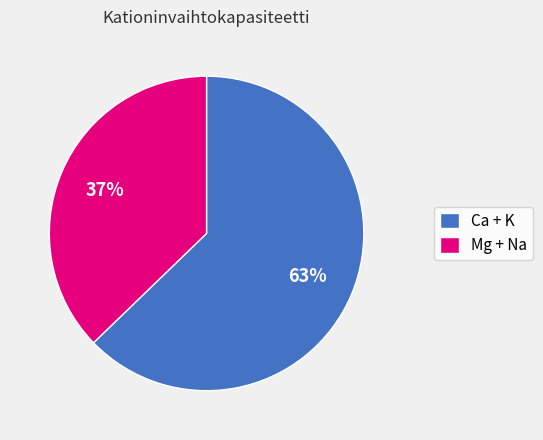

The Mg + Na slice represents 44% of the pie. True or false?

False